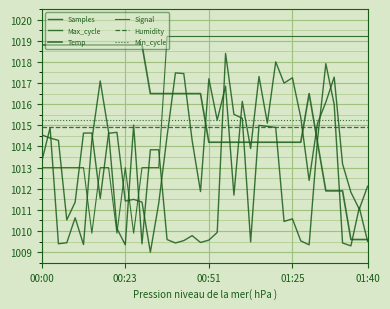

Is this an area chart (filled region under the line)?

No